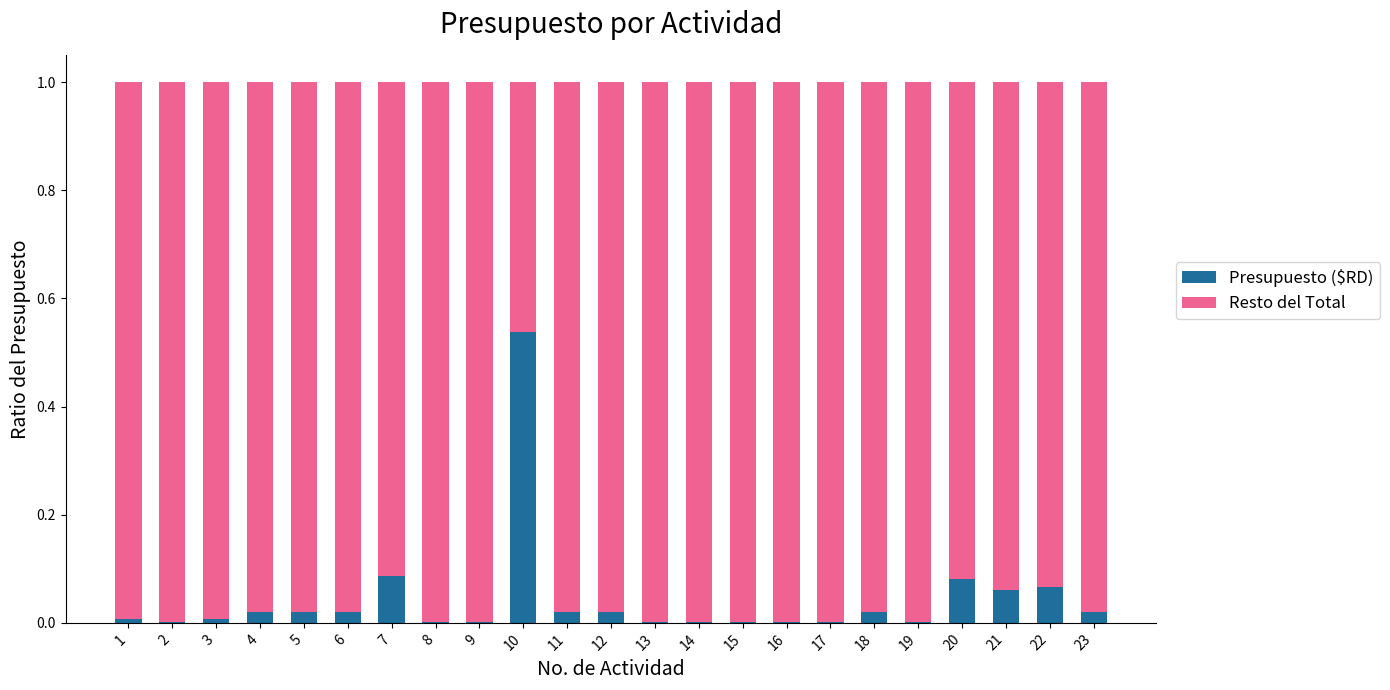

Which category has the highest value in the Presupuesto ($RD) series?

10